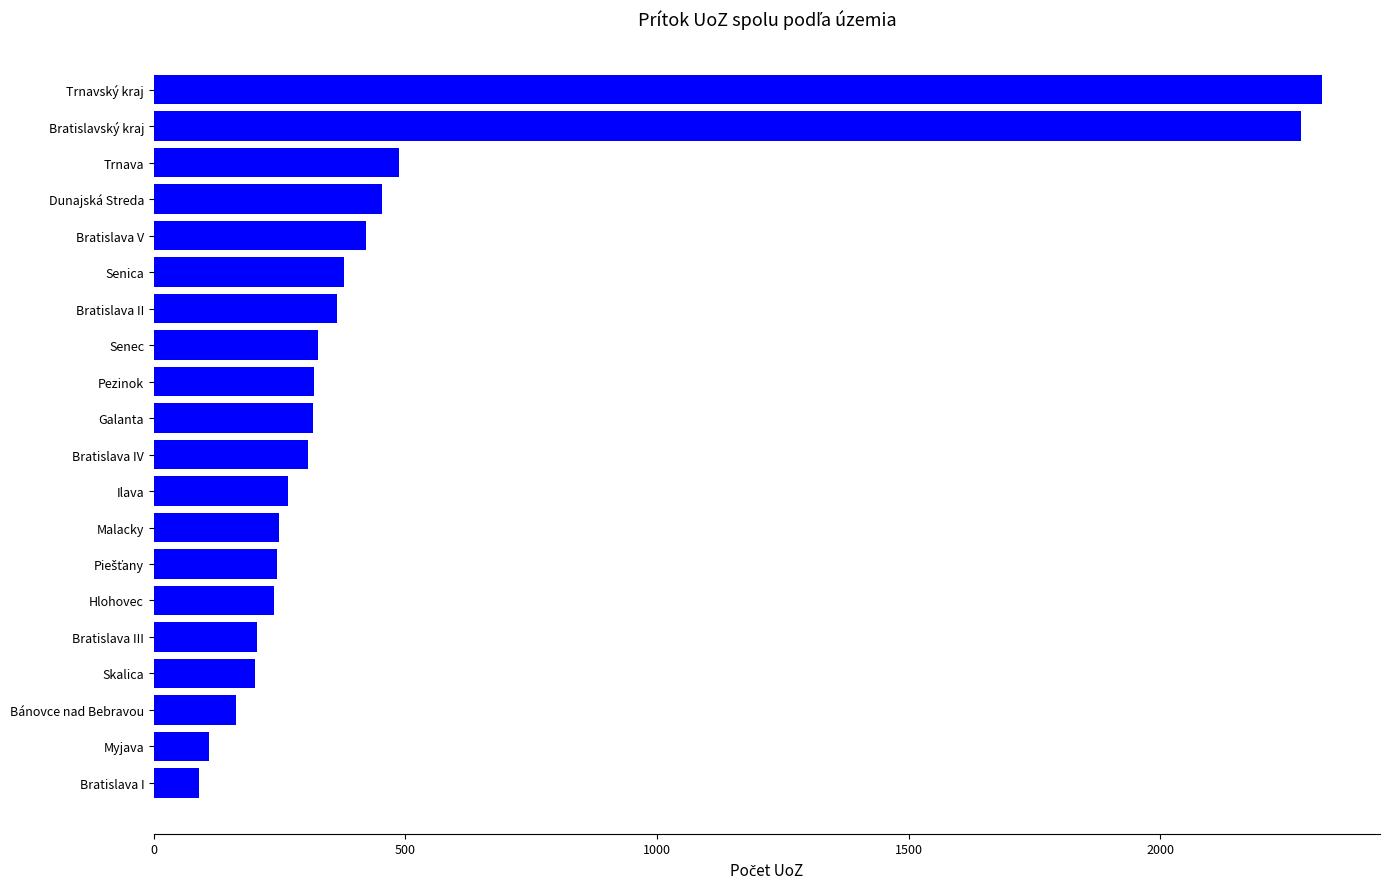

At which label is the value closest to 1205?

Trnava